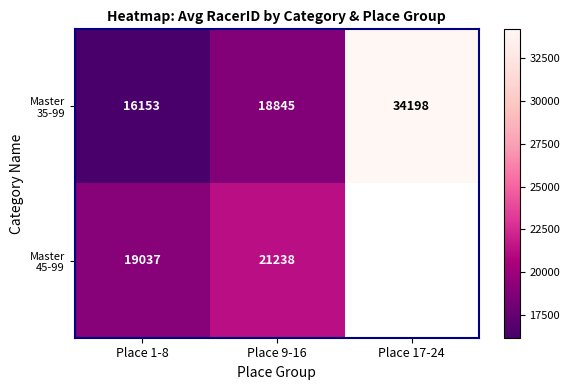

What is the spread (max minus min) of values at Place 9-16?

2393